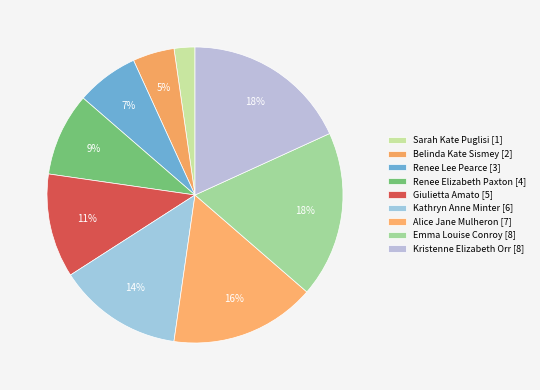

How many slices are in this pie chart?

9